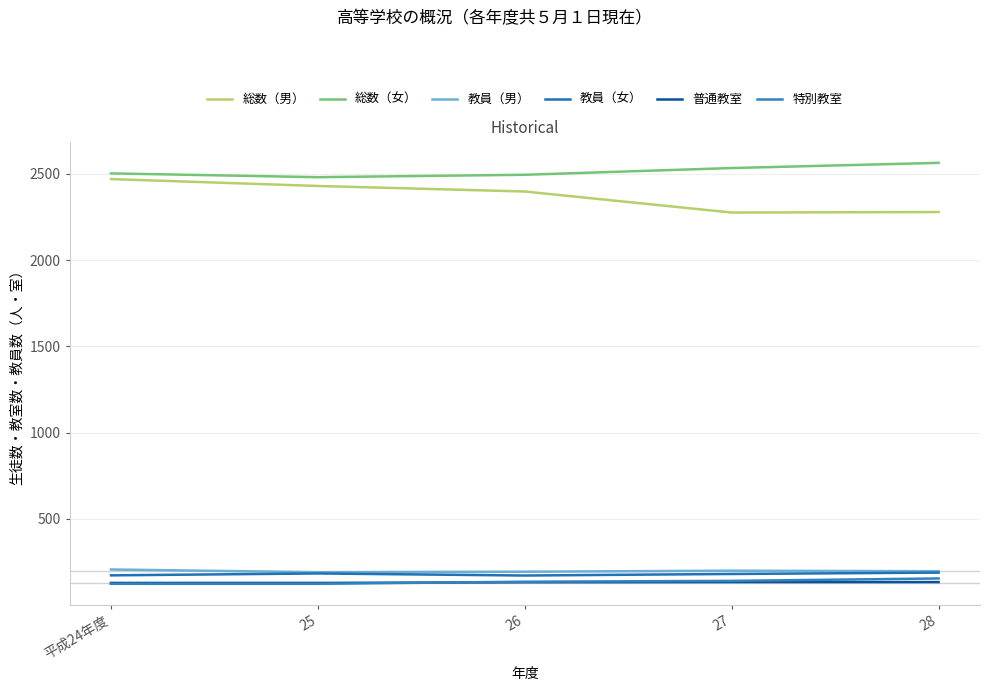

What position from the left is 28?

5